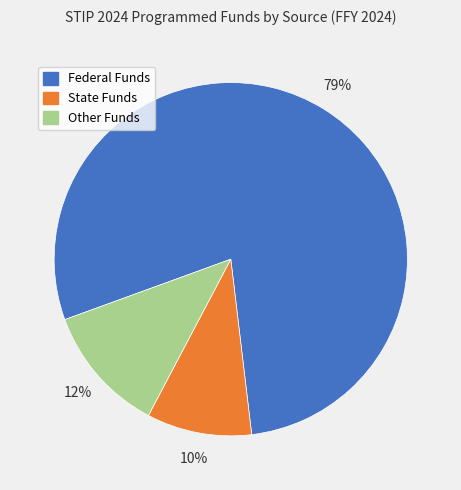

Is it true that State Funds is 20% of the pie?

False